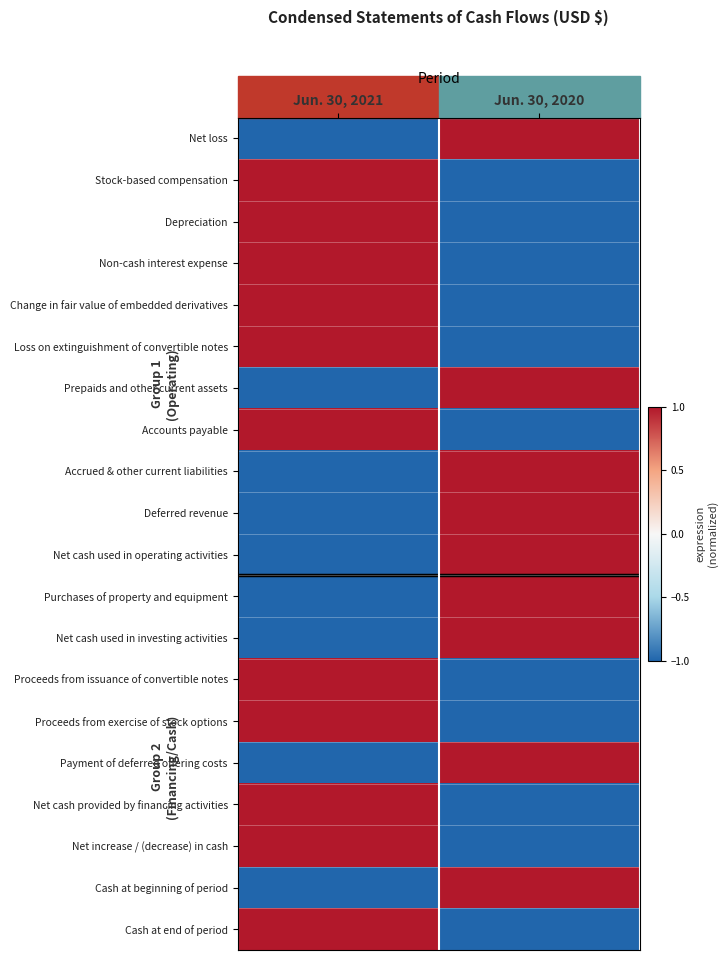

Which series has the widest spread of values?

Net loss